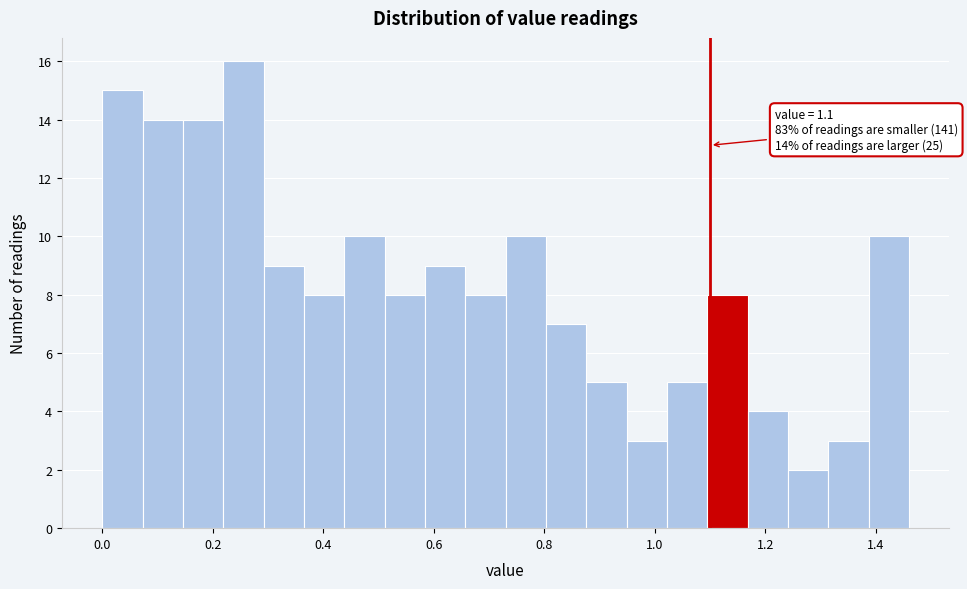

Around what value on the x-axis is the tallest bar? Give the approximate position of its centre, as read against the axis.

0.26